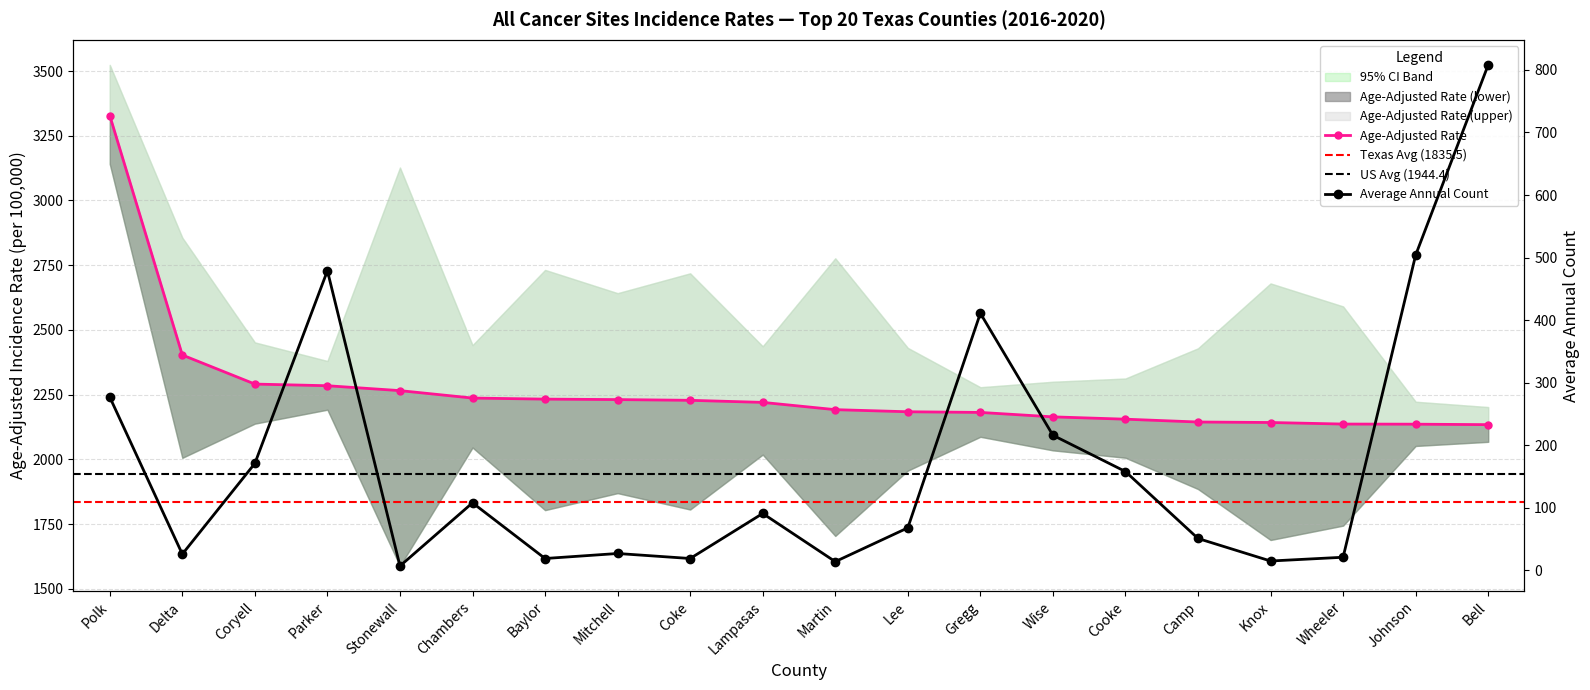

Reading right to left, extract all data points from this chart.

Age-Adjusted Rate: 2134.3	2136.1	2136.6	2142.6	2144.5	2155.4	2164.4	2181.5	2184.1	2192.2	2220.3	2228.3	2231.1	2232.9	2237.0	2265.7	2284.6	2291.0	2403.2	3328.0
Average Annual Count: 808.0	504.0	21.0	15.0	51.0	158.0	216.0	411.0	68.0	14.0	91.0	19.0	27.0	19.0	108.0	7.0	479.0	171.0	26.0	277.0